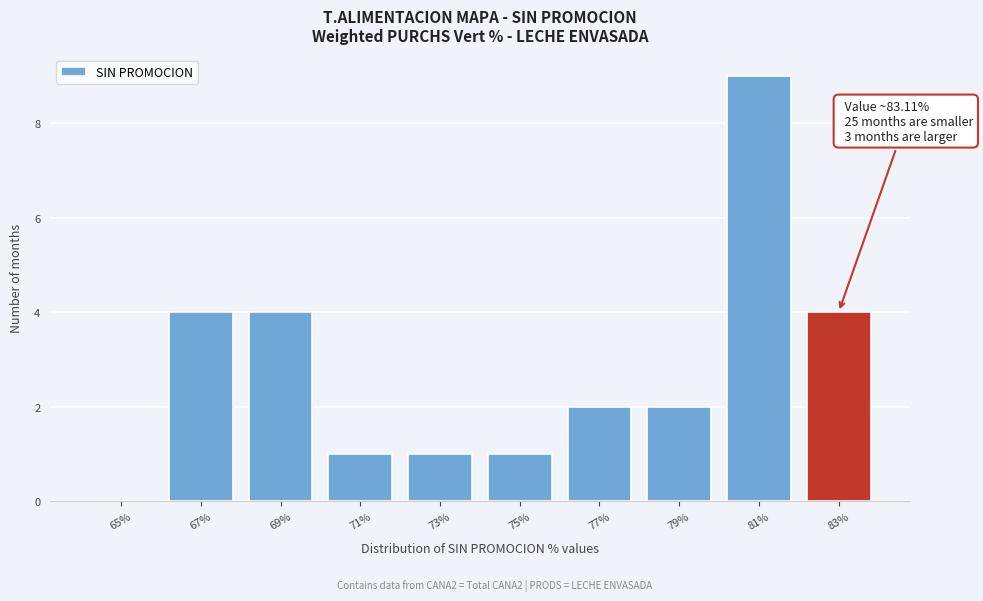

Reading left to right, extract all data points from this chart.

65%=0	67%=4	69%=4	71%=1	73%=1	75%=1	77%=2	79%=2	81%=9	83%=4